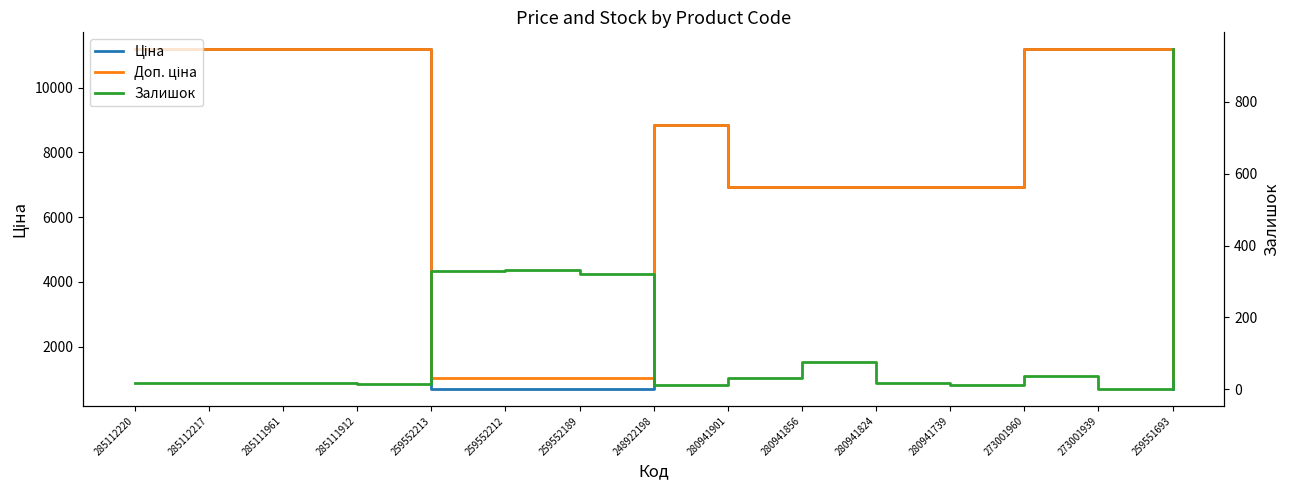

What is the greatest value displayed?

11188.2